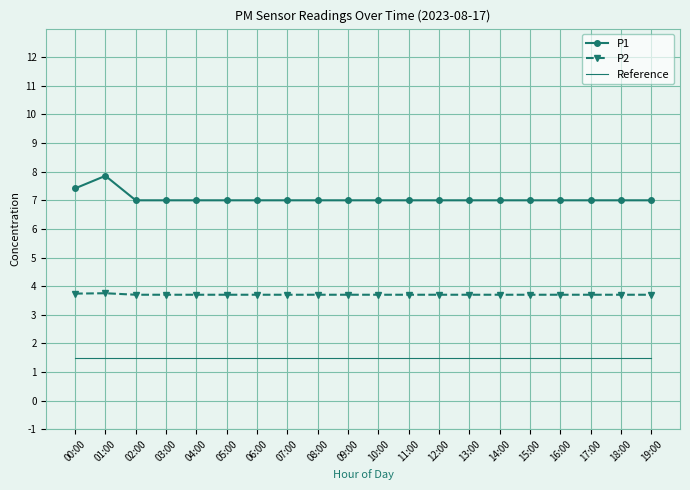

What is the highest value of the Reference series?

1.5